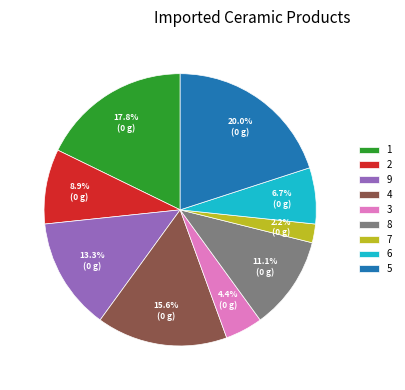

What is the smallest slice in the pie chart?

7